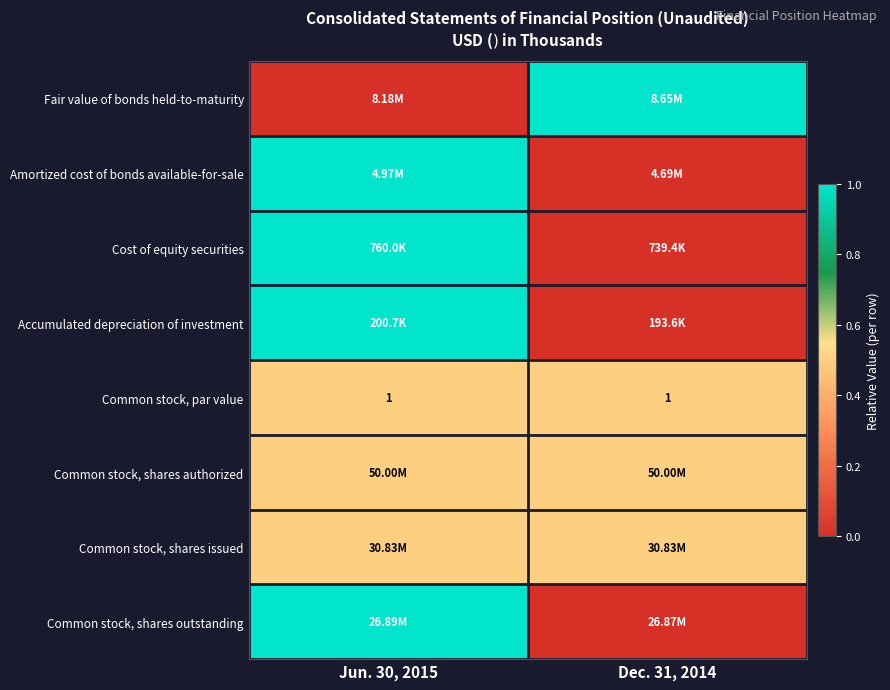

What is the average value of the Common stock, par value series?

1.0